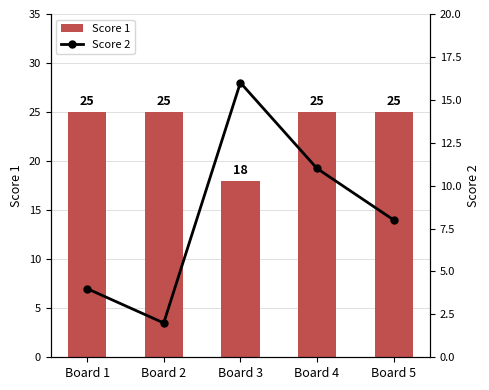

List the labels in order of Score 2 value, smallest first.

Board 2, Board 1, Board 5, Board 4, Board 3